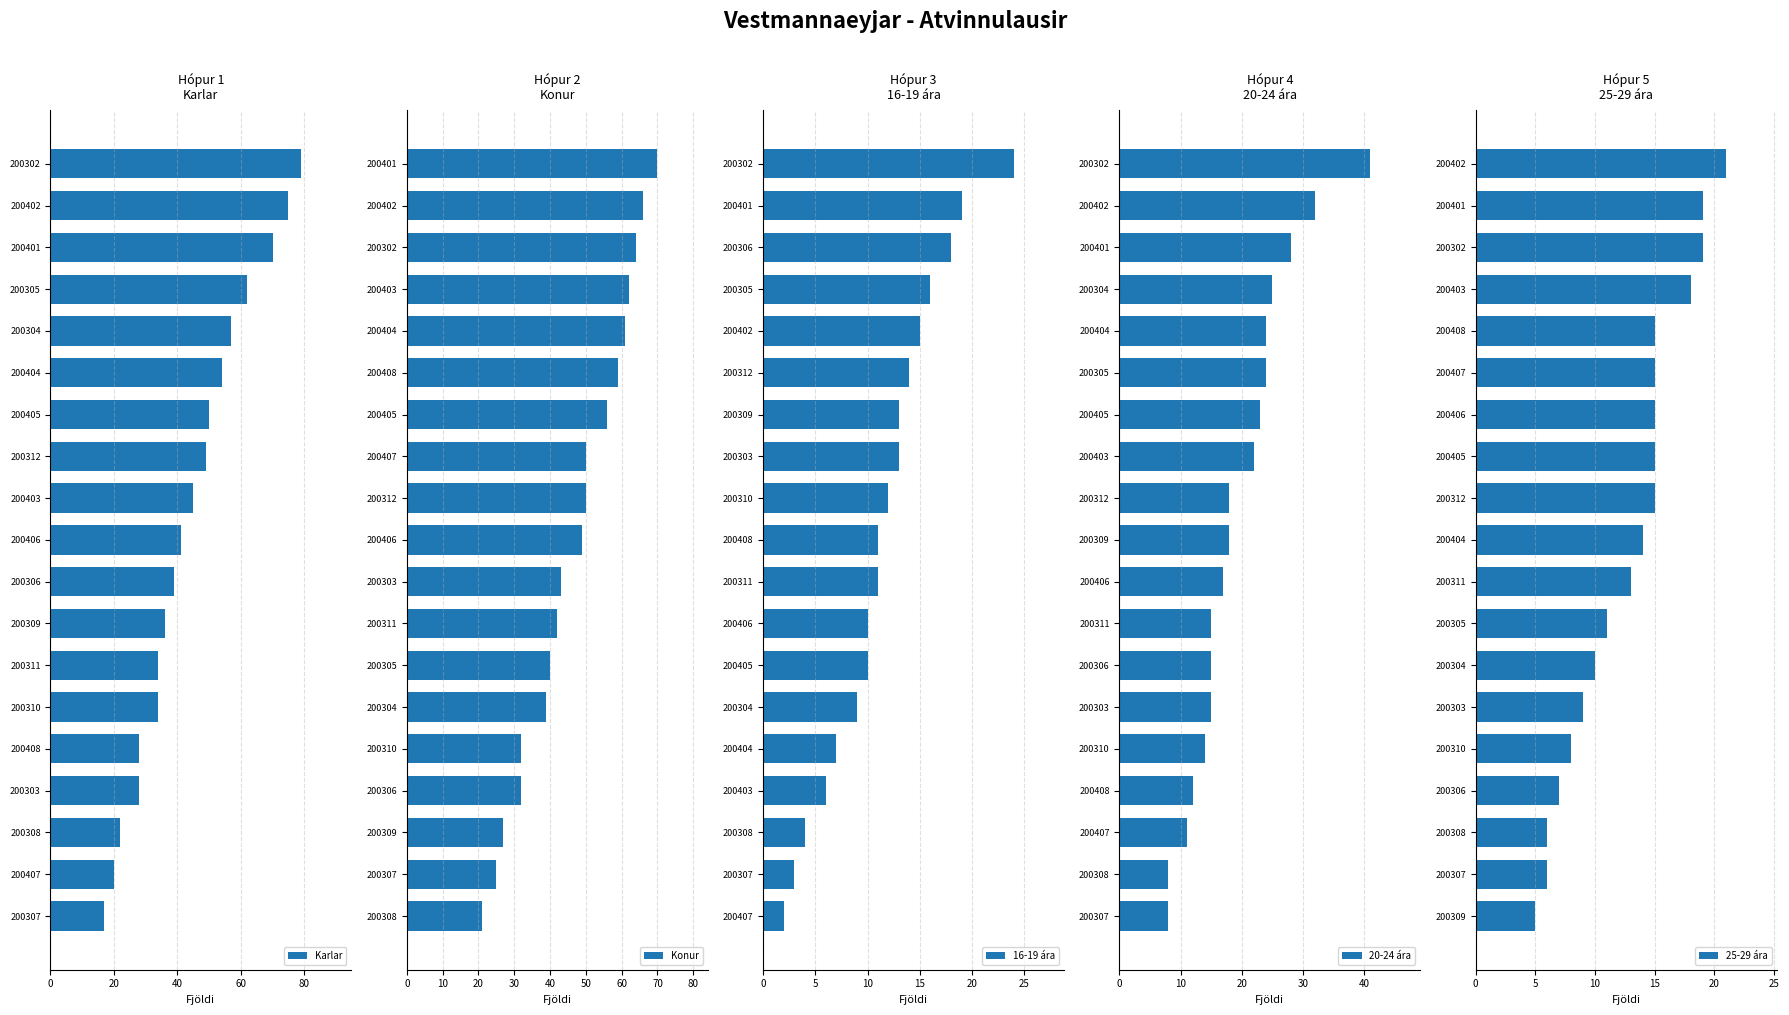

The Karlar series shows 34 at 200310. True or false?

True